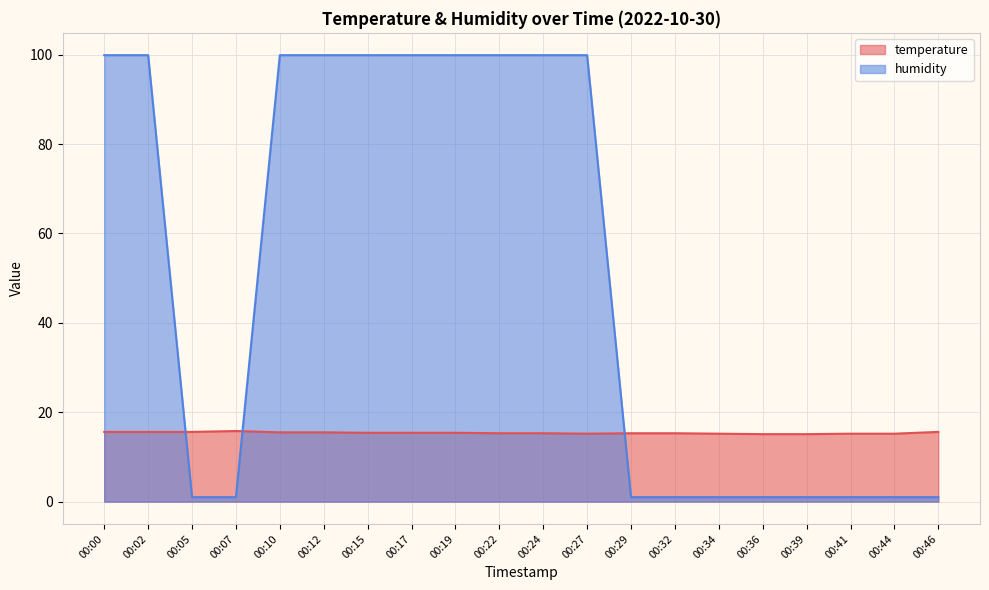

At which category is the sum across all series the highest?

00:00